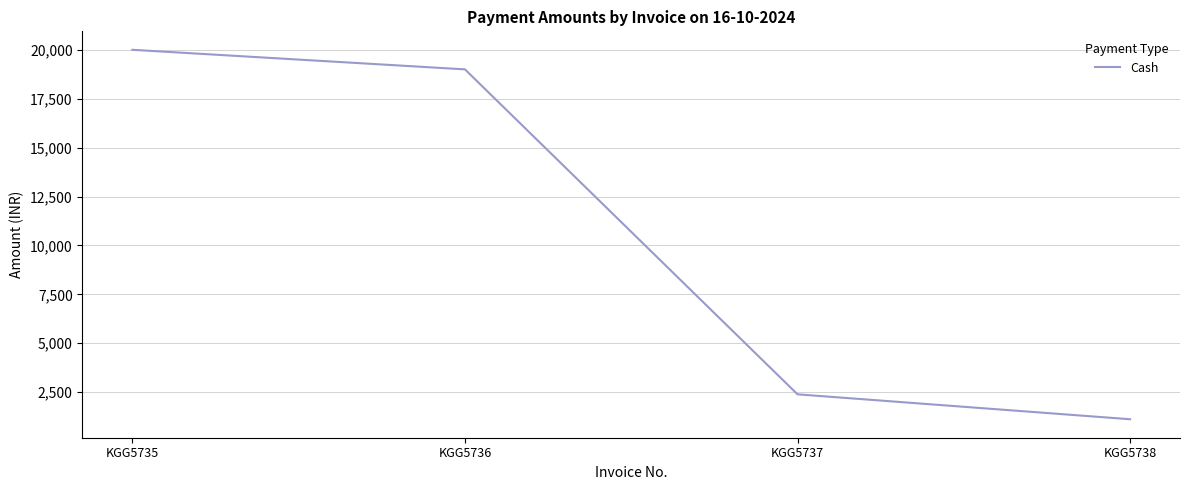

What is the difference between the maximum and minimum values?

18887